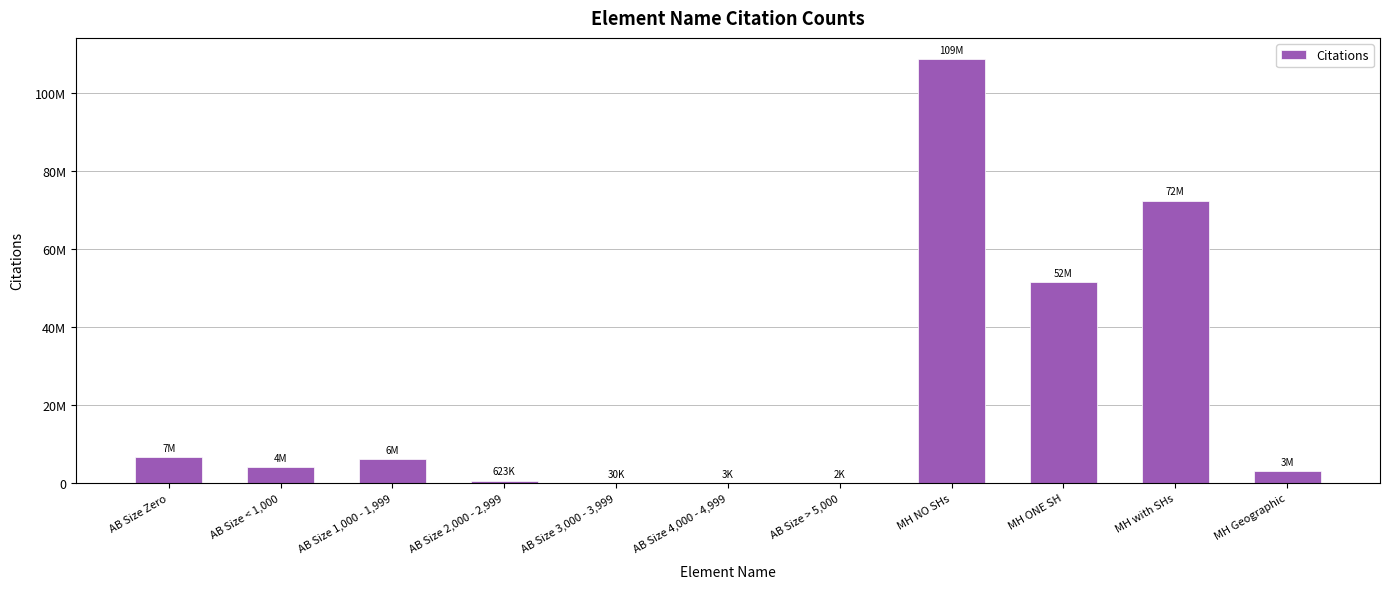

True or false: the data shows 30008 at AB Size 3,000 - 3,999.

True